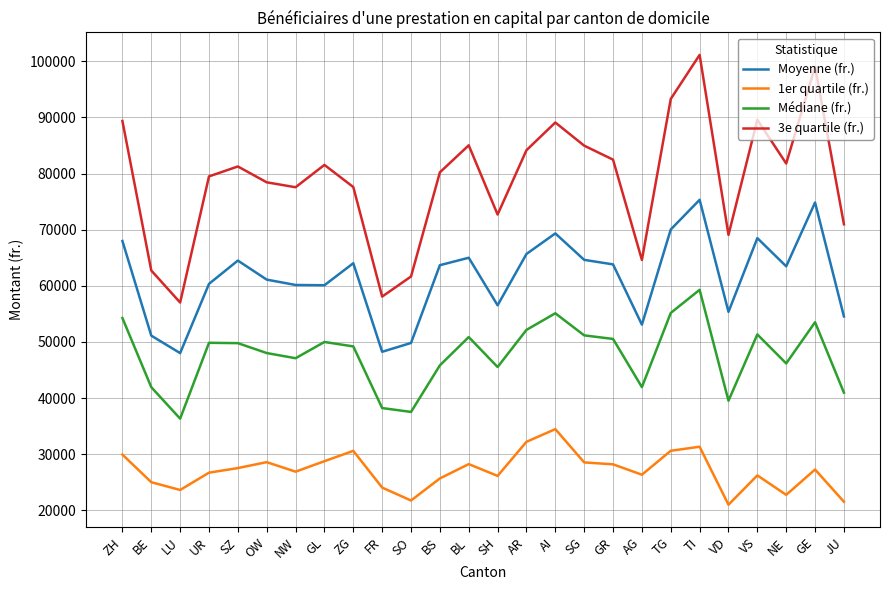

What is the spread (max minus min) of values at JU?

49414.0